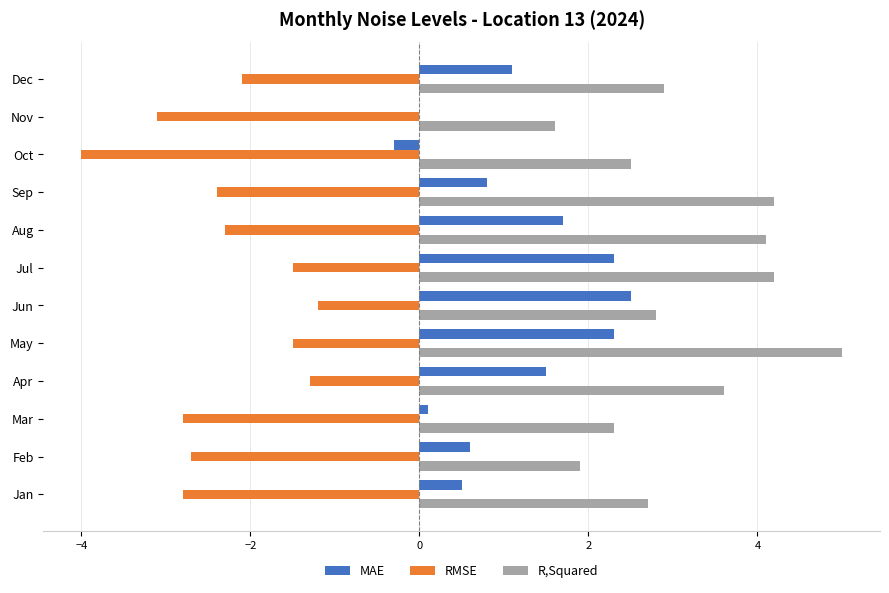

What value does the MAE series have at Apr?

1.5